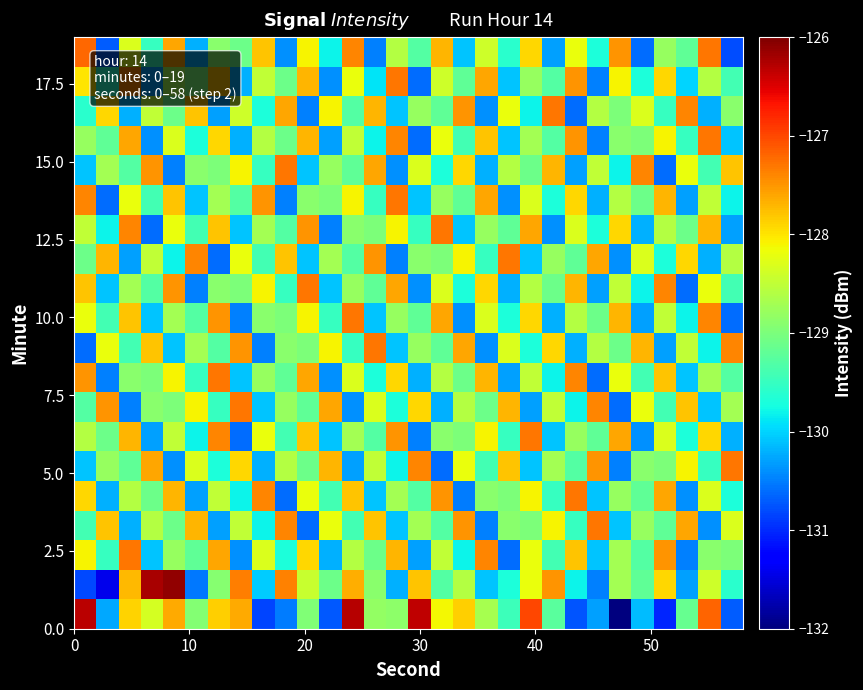

Count the number of categories in the chart.

30